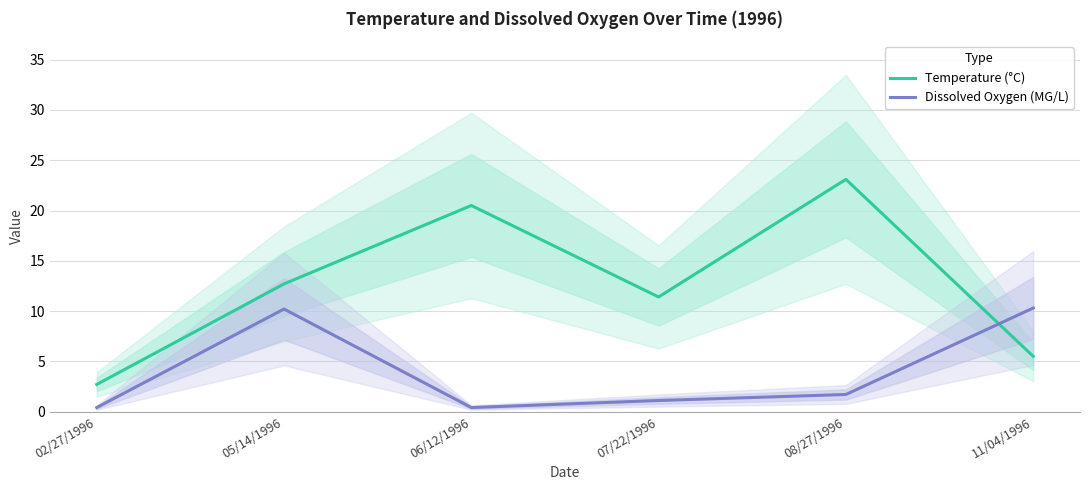

What is the label of the 6th point from the right?

02/27/1996